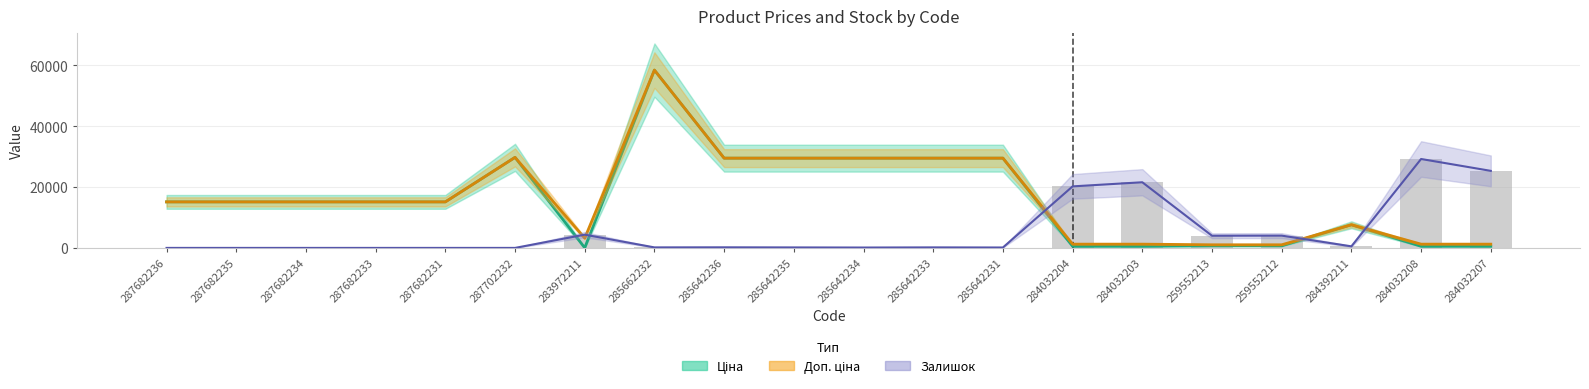

How many data points does each series have?

20